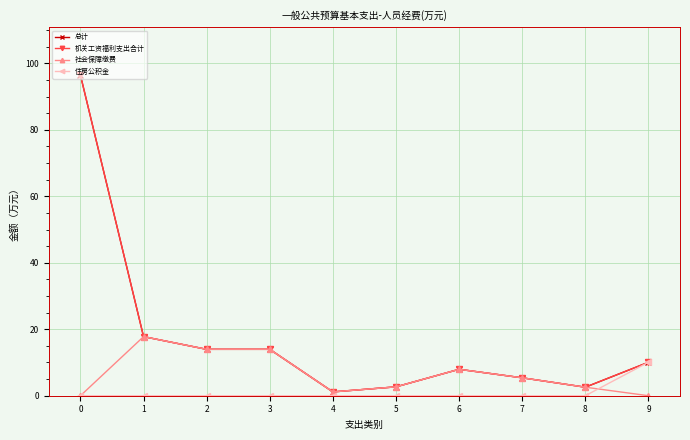

Is this an area chart (filled region under the line)?

No